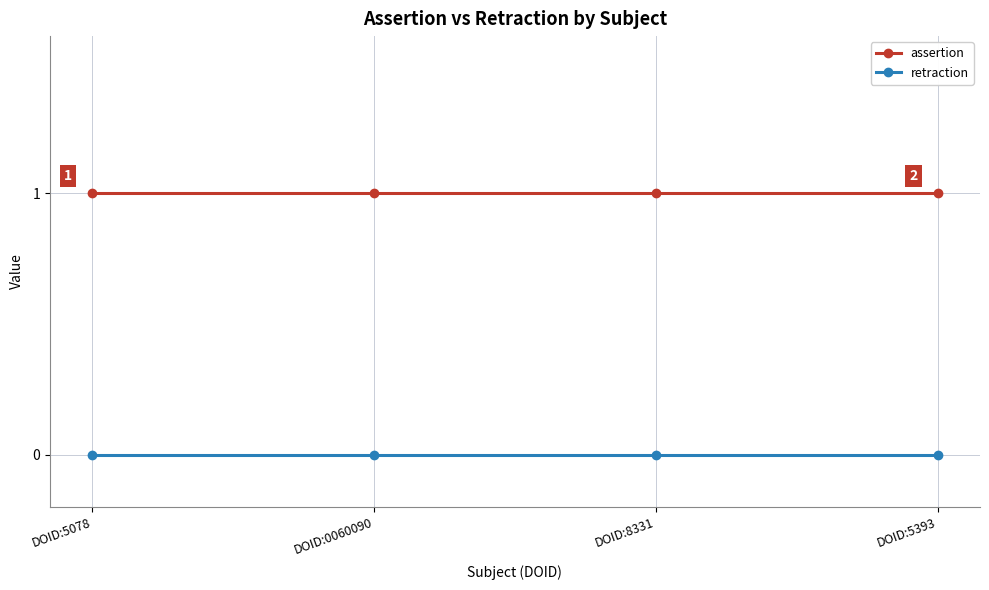

What position from the left is DOID:0060090?

2